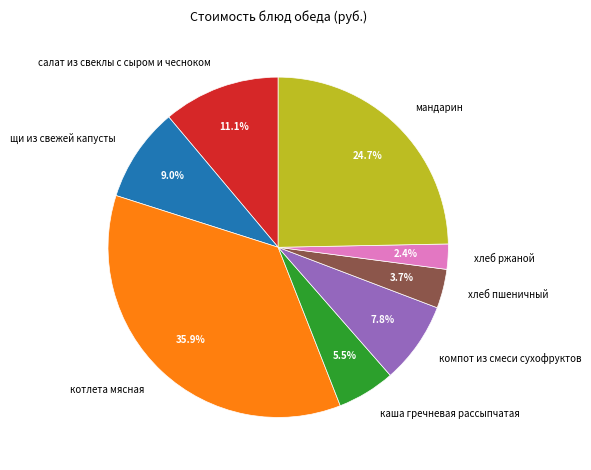

Count the number of slices in the pie.

8